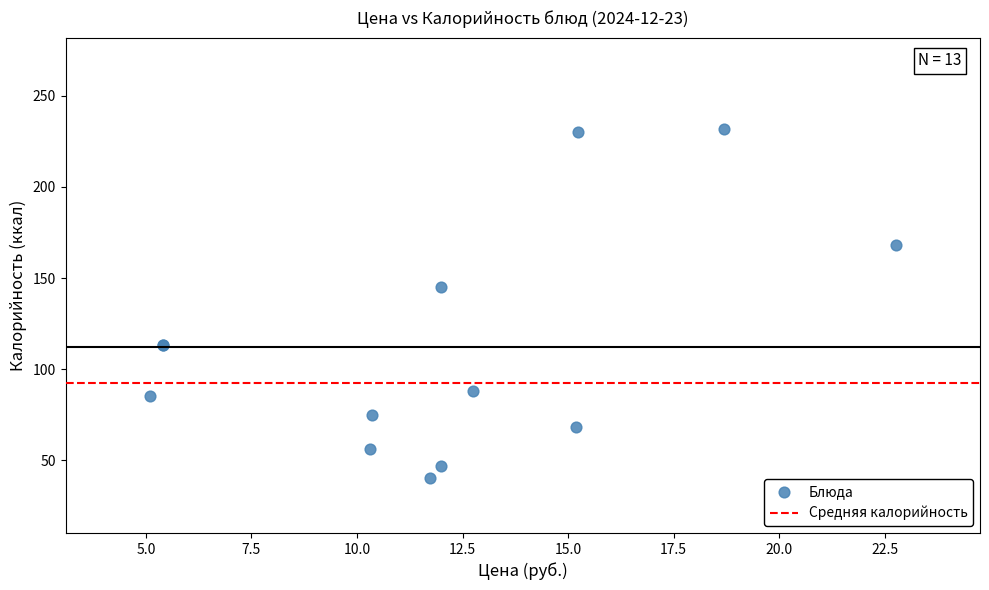

What Y value in the scatter plot is closest to 136?

145